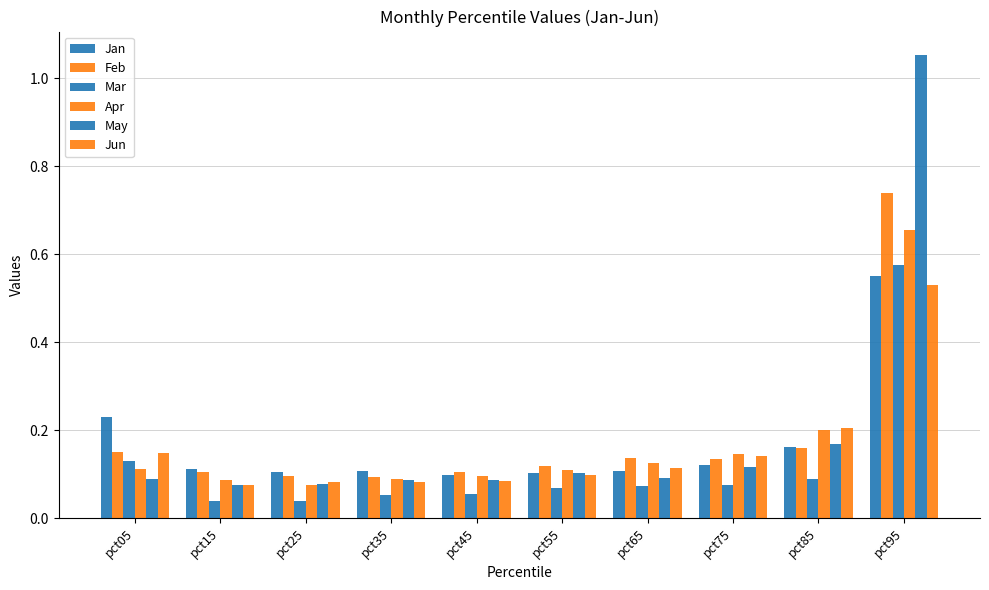

At how many categories does at least one series exceed 0?

10